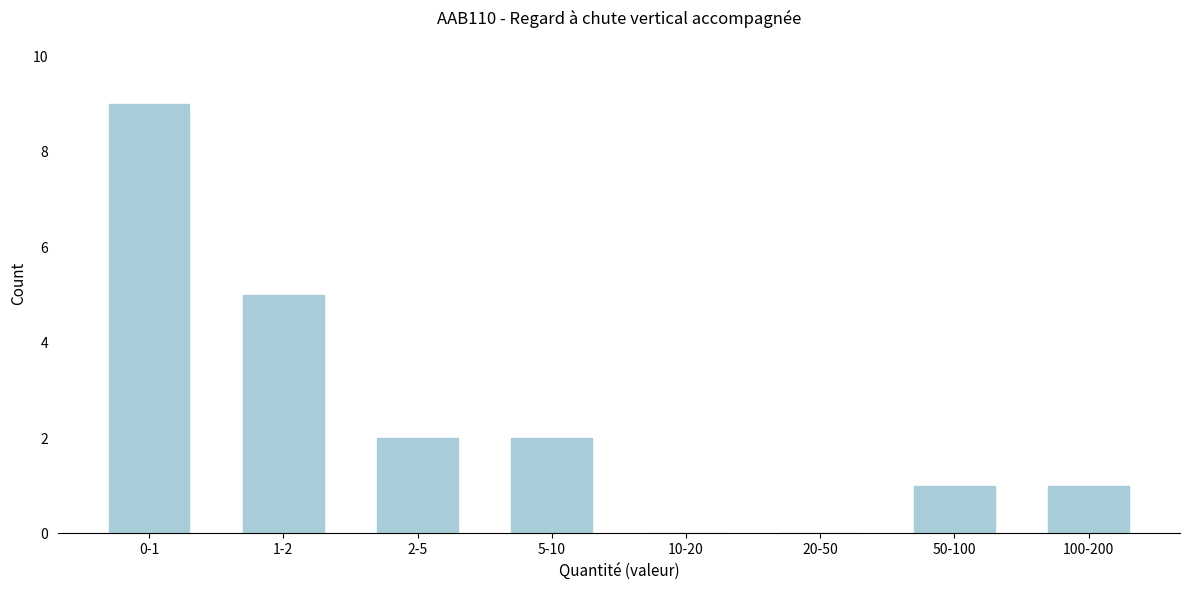

Reading left to right, list all the values displayed in this chart.

0-1=9	1-2=5	2-5=2	5-10=2	10-20=0	20-50=0	50-100=1	100-200=1